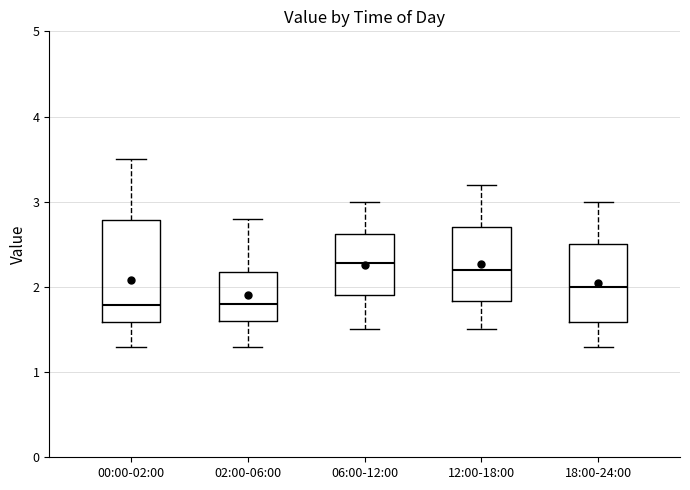

Comparing the boxes themselves (not the whiskers), which one is the tallest?

00:00-02:00